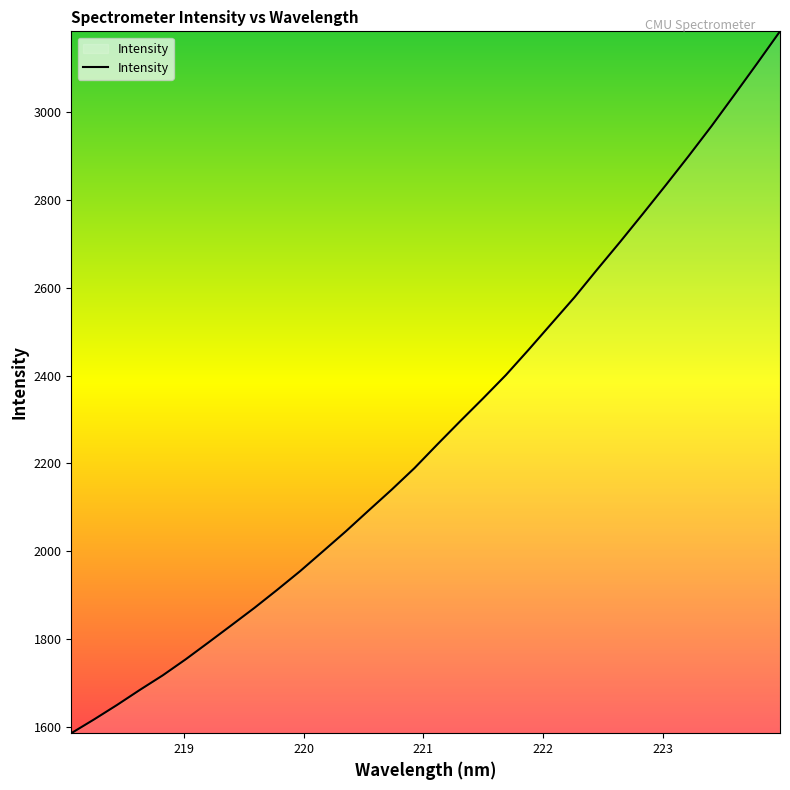

What is the sum of all values?

72834.5